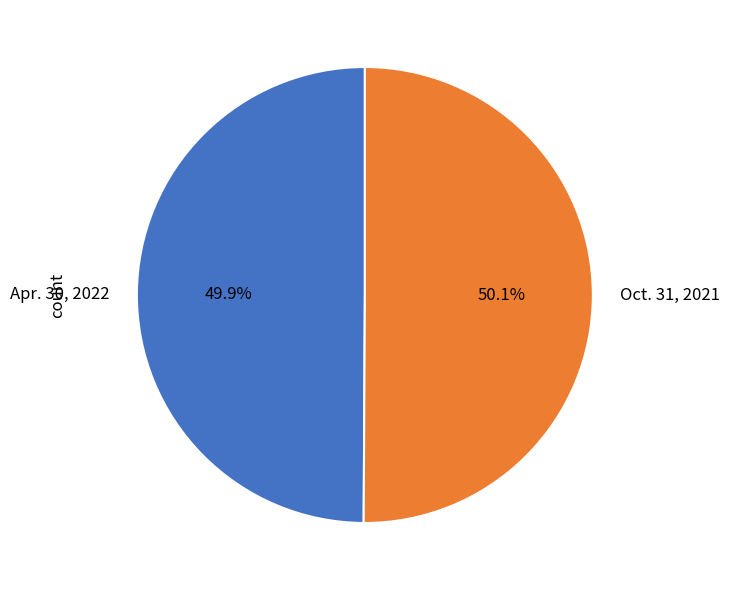

Is it true that Apr. 30, 2022 is 61% of the pie?

False